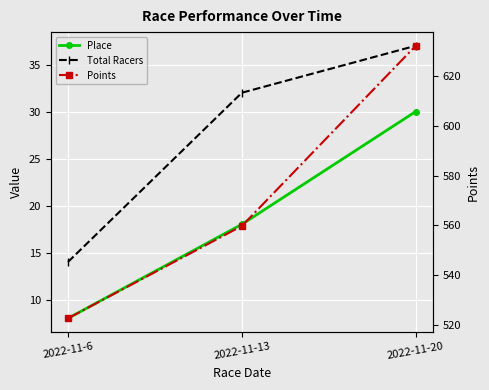

What is the greatest value displayed?

632.2